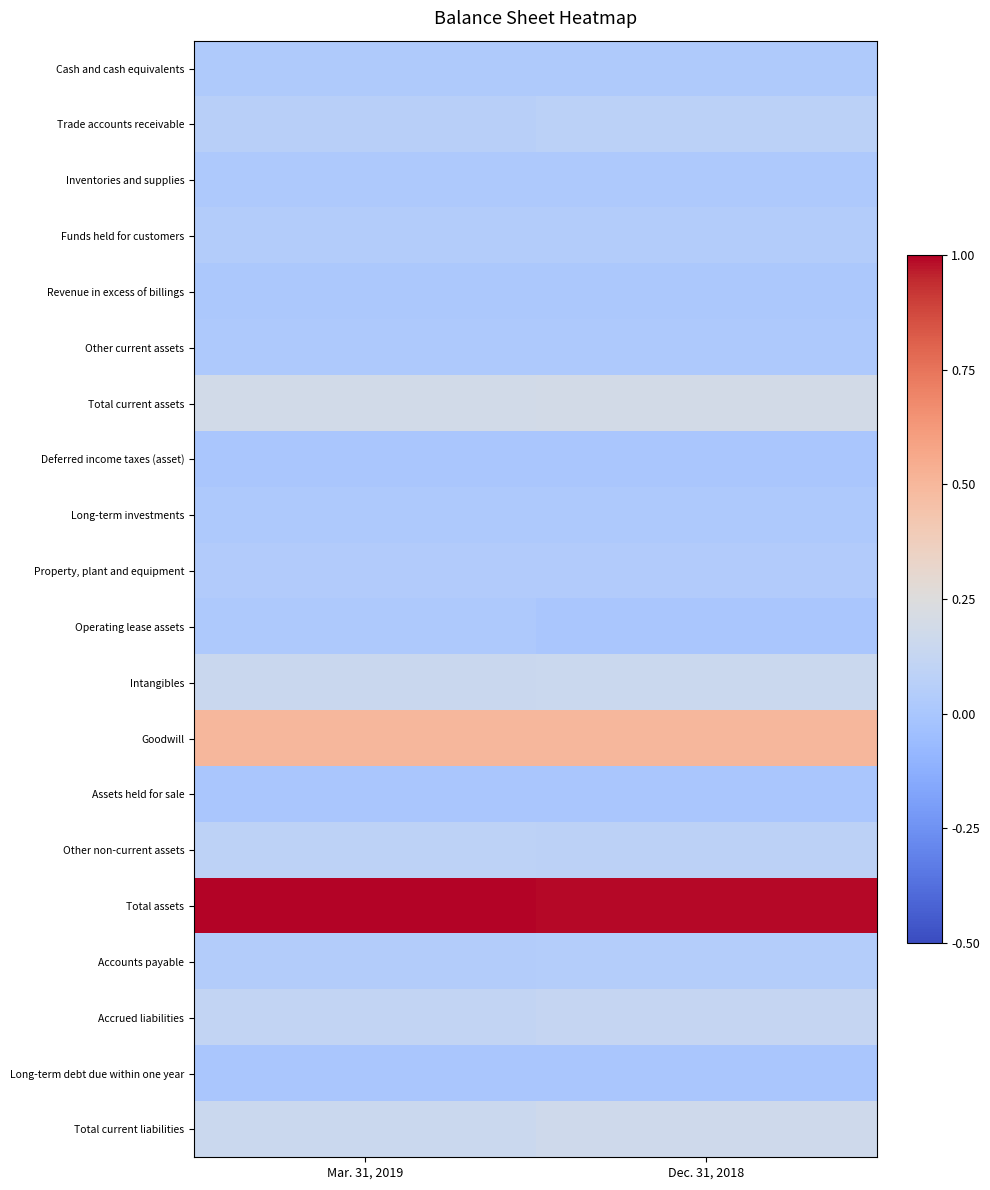

What is the total value across all series at Dec. 31, 2018?

2.5